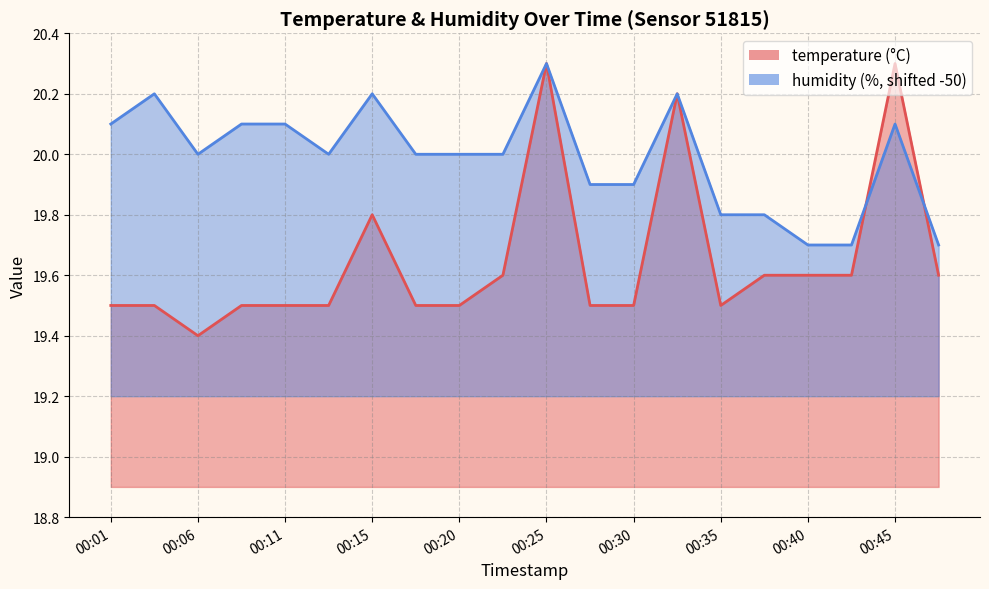

Which series changed the most between 00:15 and 00:28?

temperature